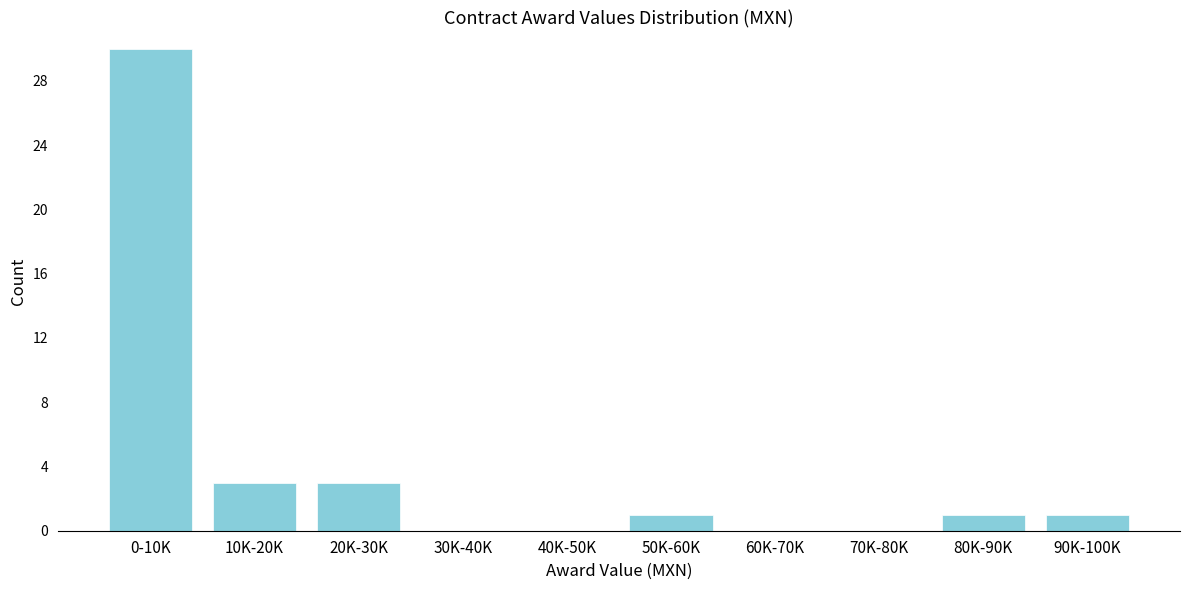

Reading right to left, what are all the values shown in this chart?

90K-100K=1	80K-90K=1	70K-80K=0	60K-70K=0	50K-60K=1	40K-50K=0	30K-40K=0	20K-30K=3	10K-20K=3	0-10K=30